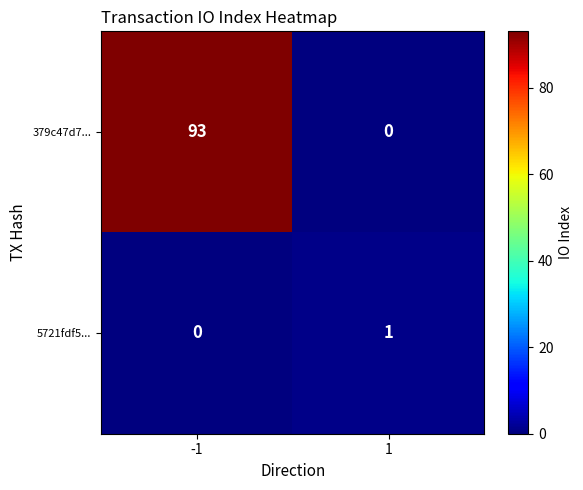

Which series has the largest total across all categories?

379c47d7...